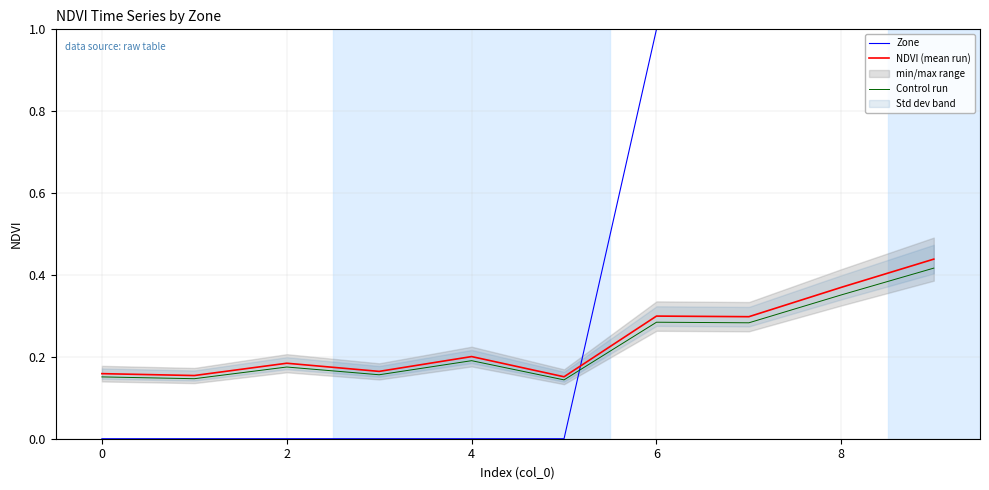

The value of Control run at 6 is 0.4. True or false?

False